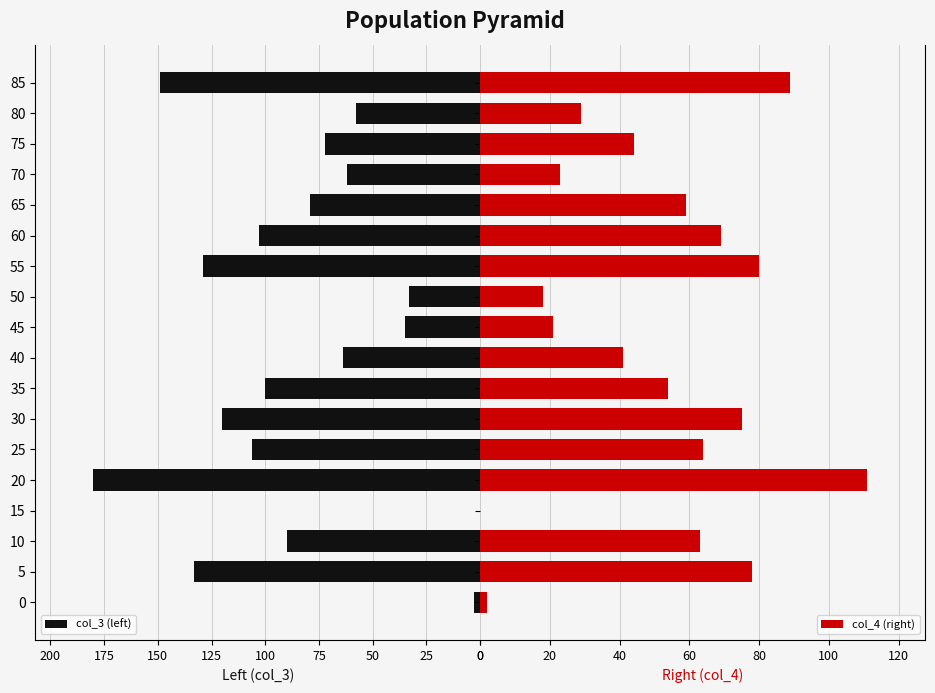

How many distinct data groups are displayed?

2